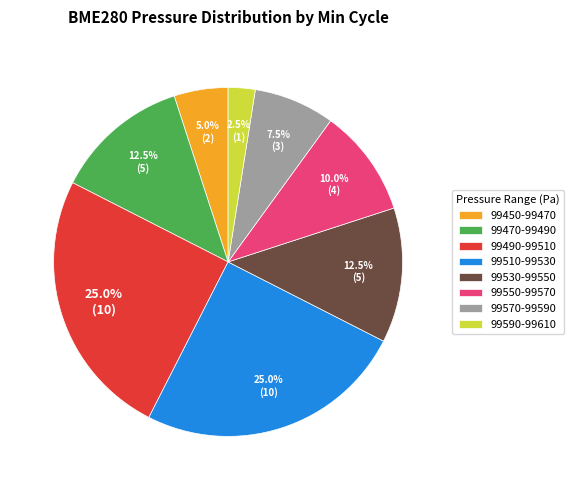

What is the ratio of the value at 99490-99510 to the value at 99510-99530?

1.0